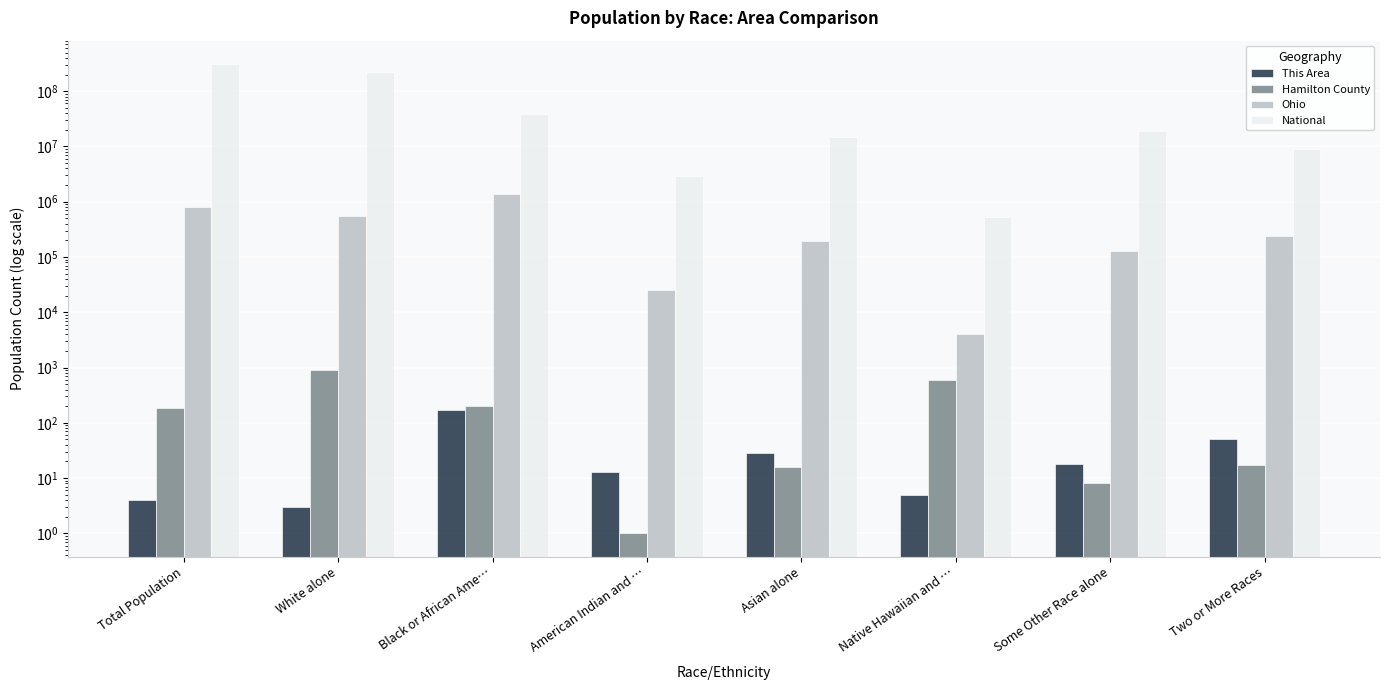

Reading left to right, list all the values displayed in this chart.

This Area: 4	3	174	13	29	5	18	51
Hamilton County: 187	897	205	1	16	603	8	17
Ohio: 802374	552330	1407681	25292	192233	4066	130030	237765
National: 308745538	223553265	38929319	2932248	14674252	540013	19107368	9009073